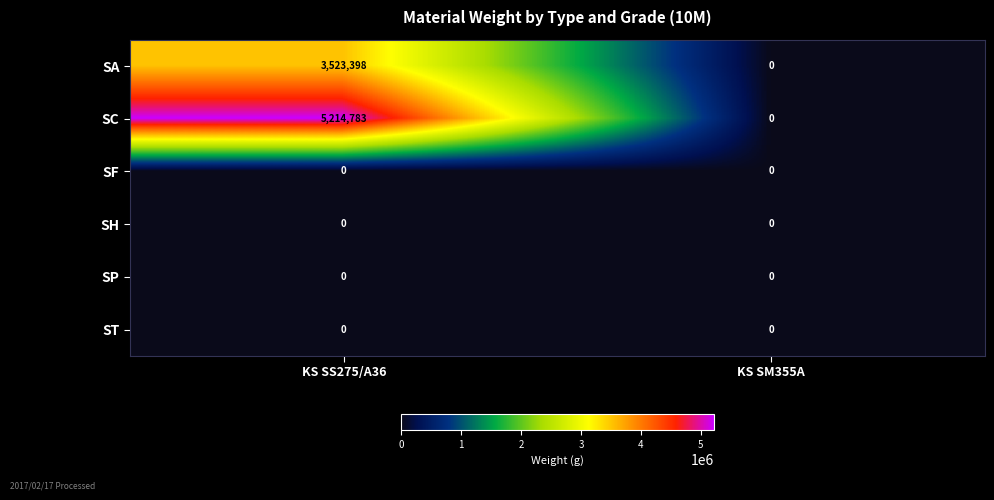

Between KS SS275/A36 and KS SM355A, which series saw the biggest shift?

SC